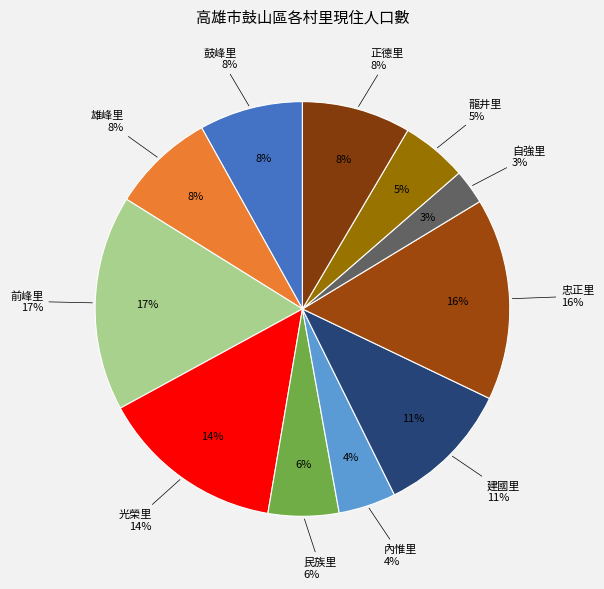

How many segments does this pie chart have?

11